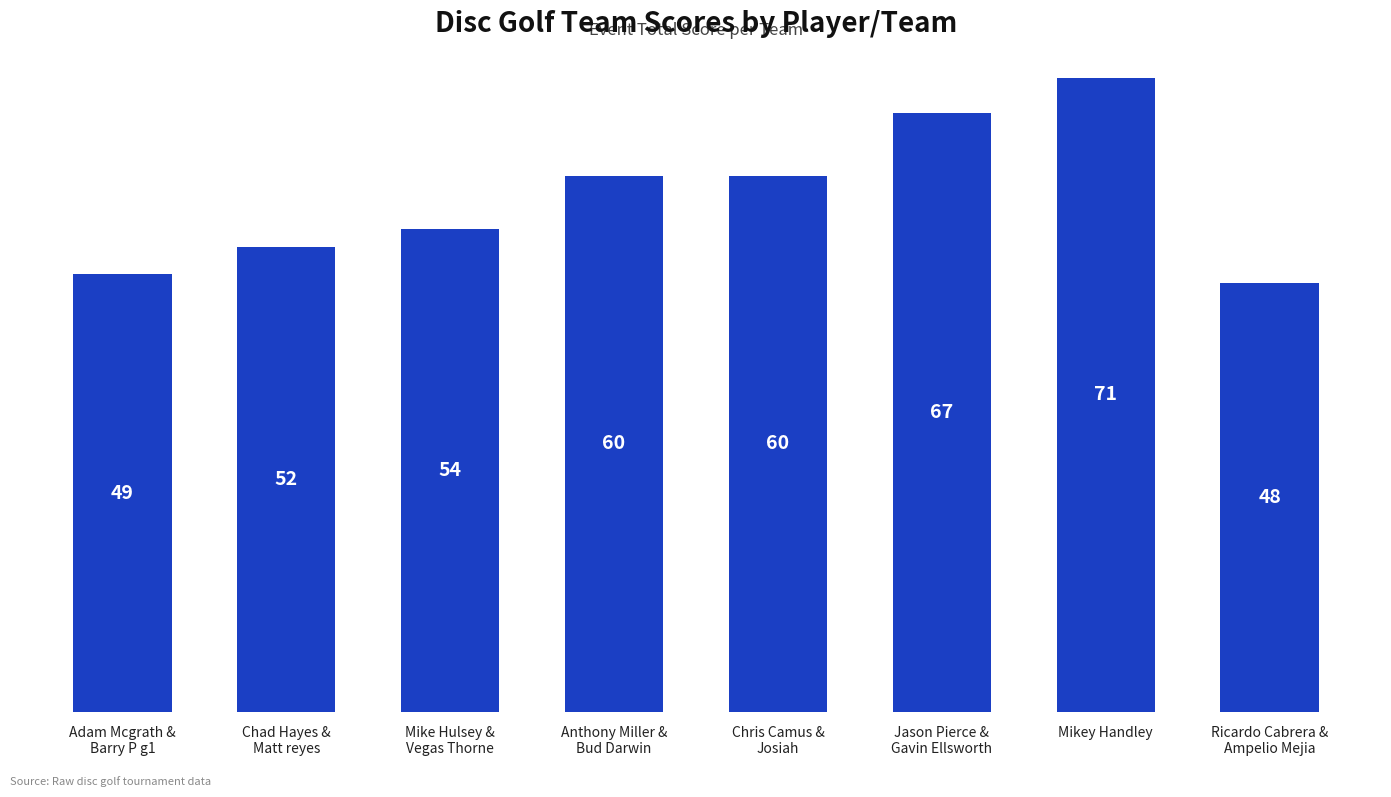

The value at Mikey Handley is 38. True or false?

False